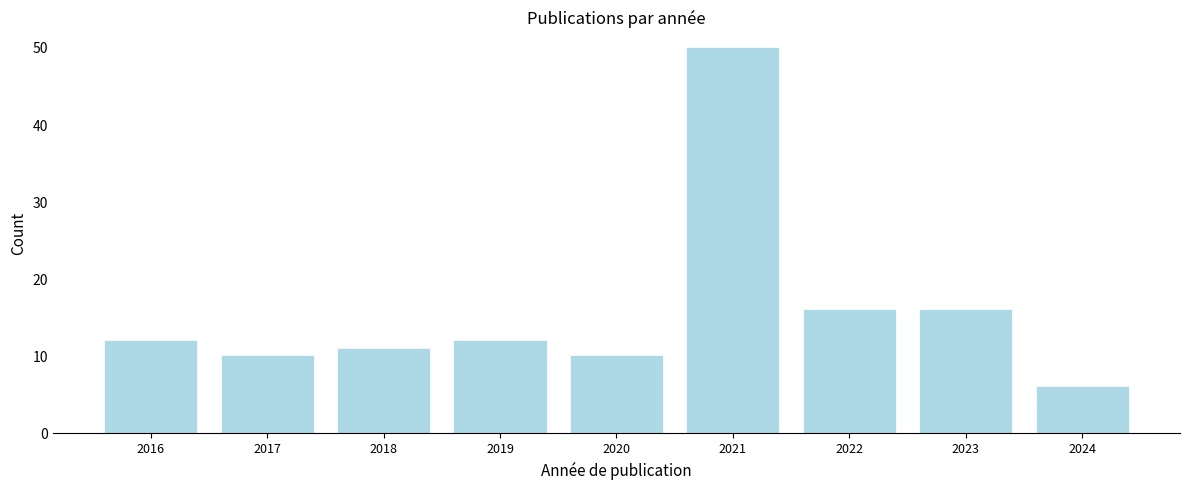

Reading right to left, transcribe all the data shown in this chart.

6	16	16	50	10	12	11	10	12